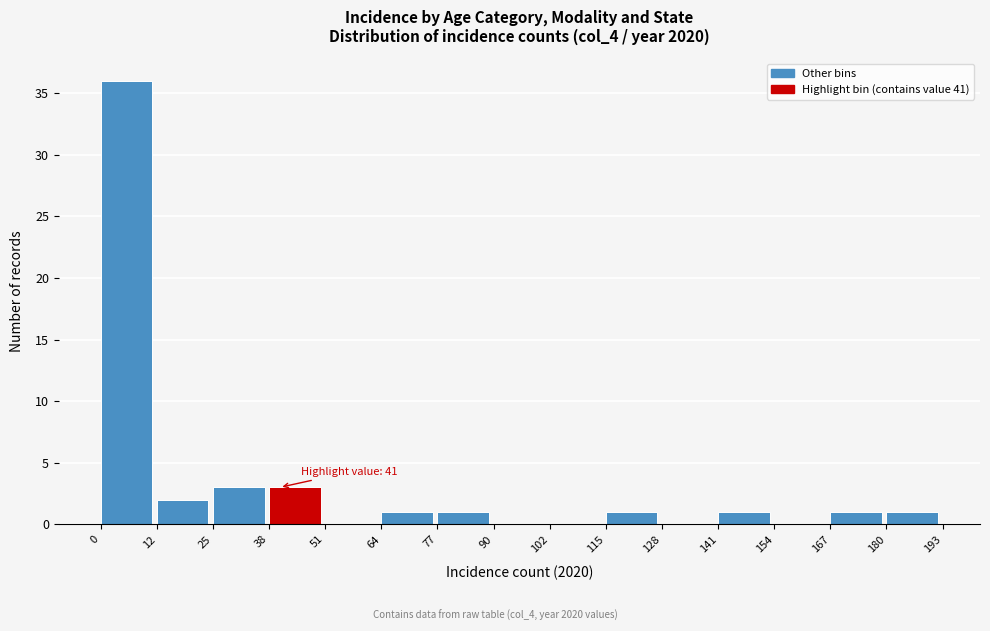

Which range on the x-axis has the tallest bar?

0 to 12